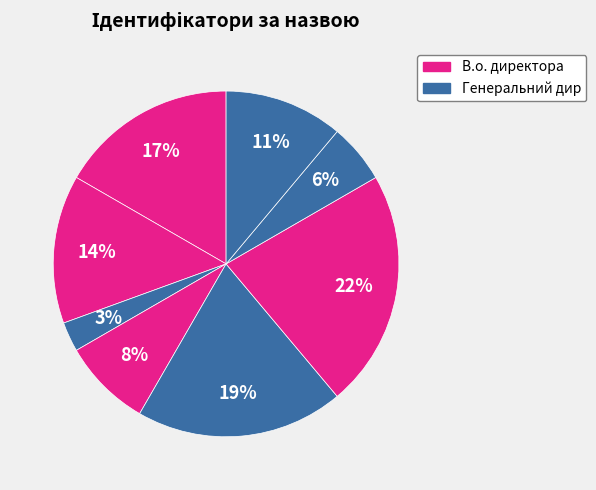

How many segments does this pie chart have?

8